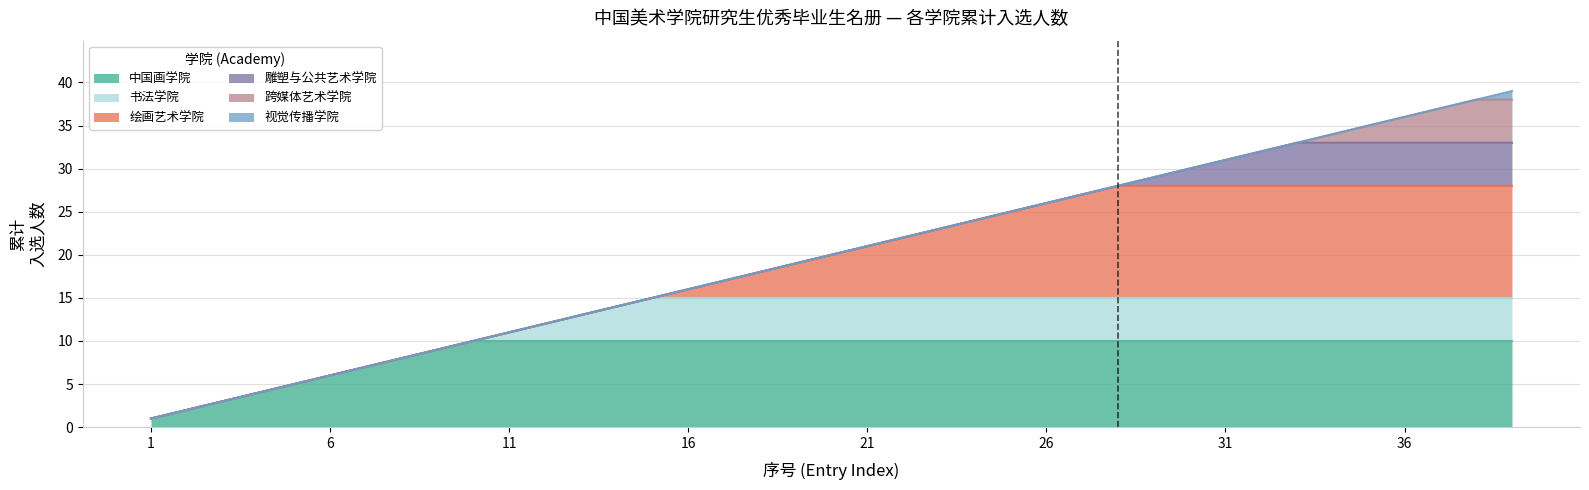

What is the maximum value for 中国画学院?

10